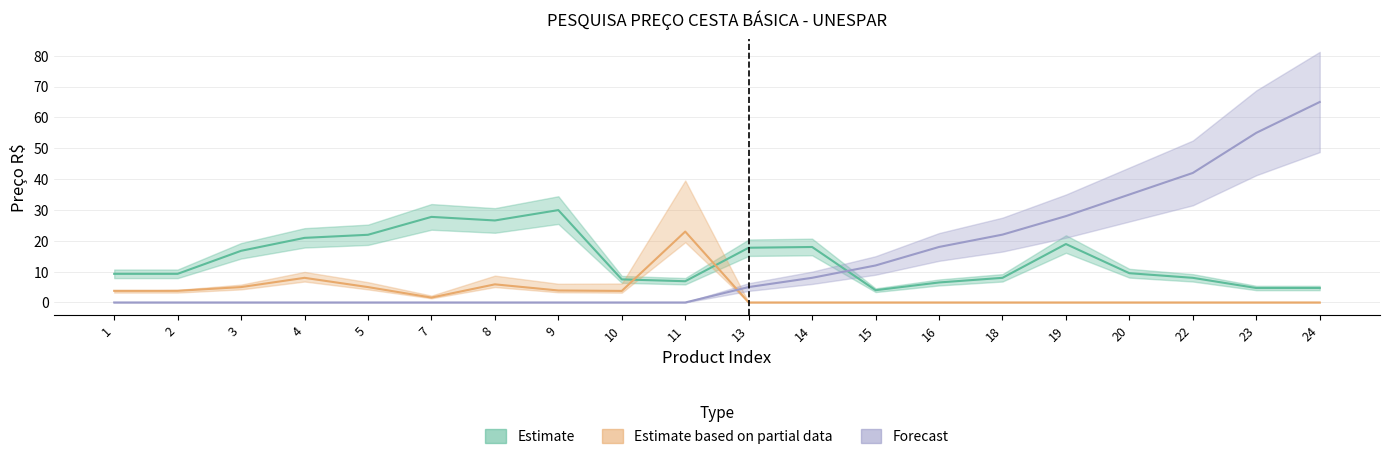

At how many categories does at least one series exceed 35?

3